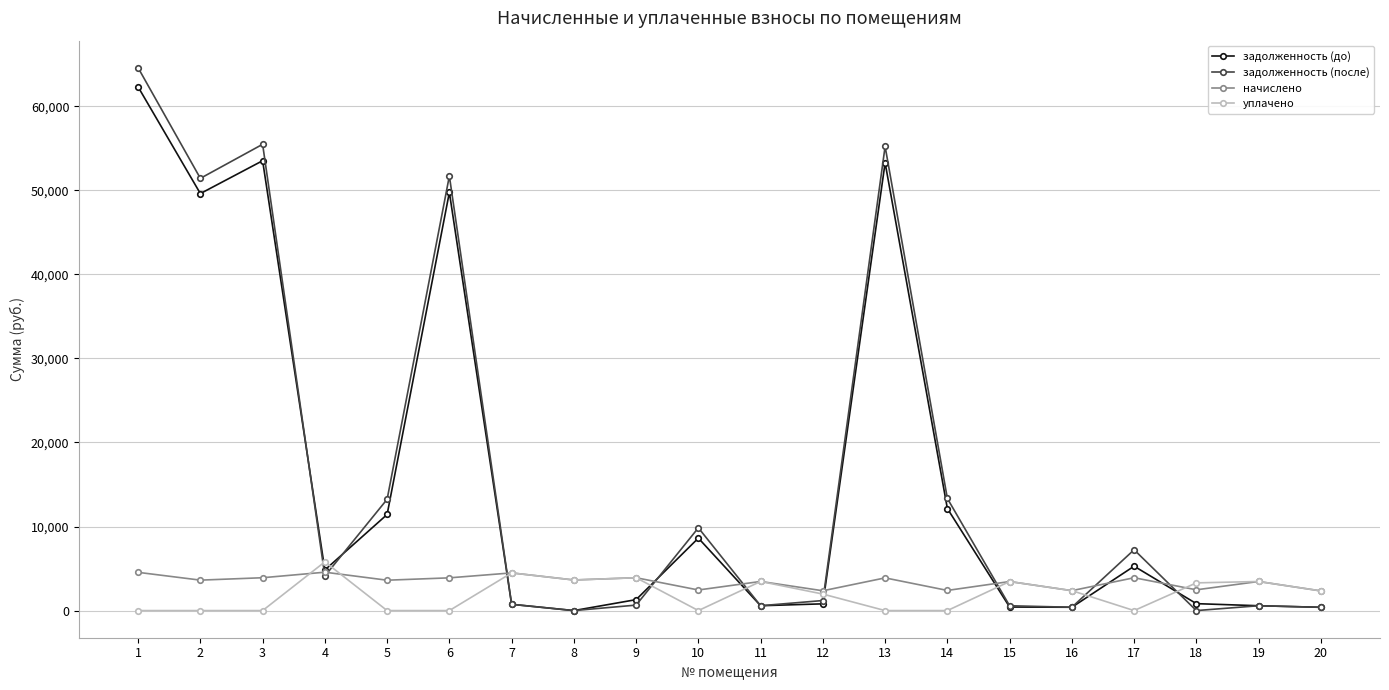

Which series changed the most between 2 and 8?

задолженность (после)